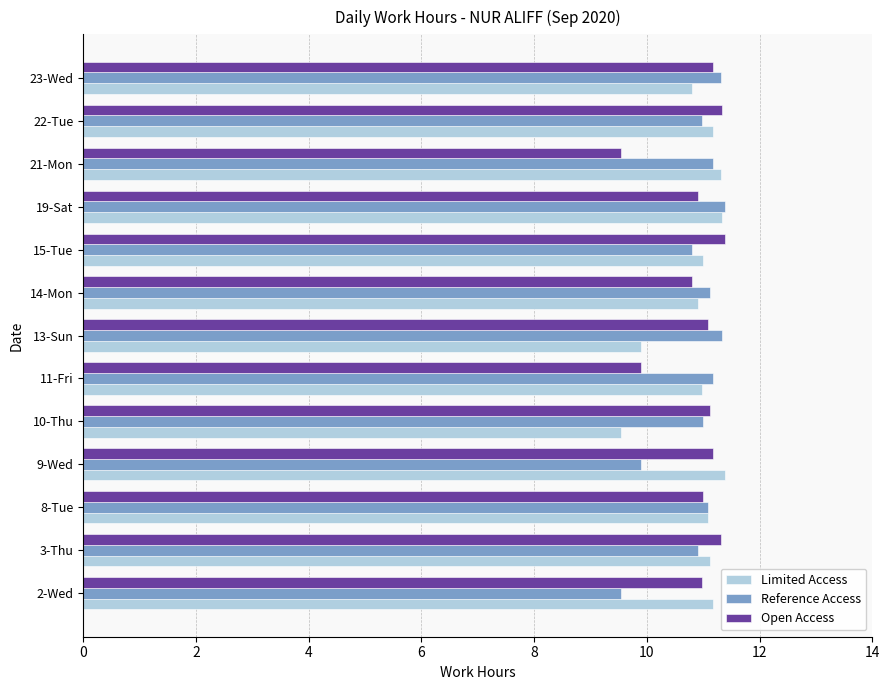

What is the spread (max minus min) of values at 22-Tue?

0.4